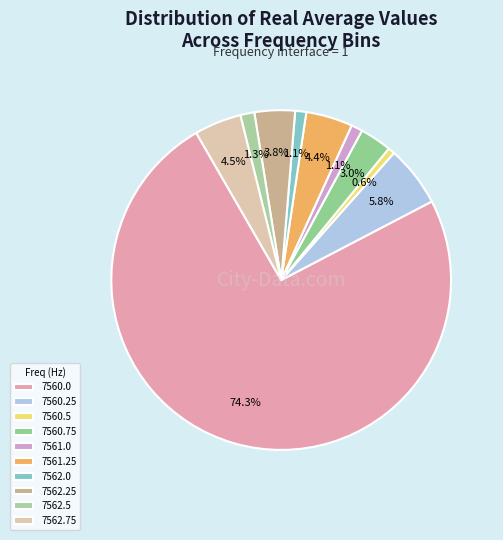

To the nearest percent, what percentage of the pie is 7562.5?

1%